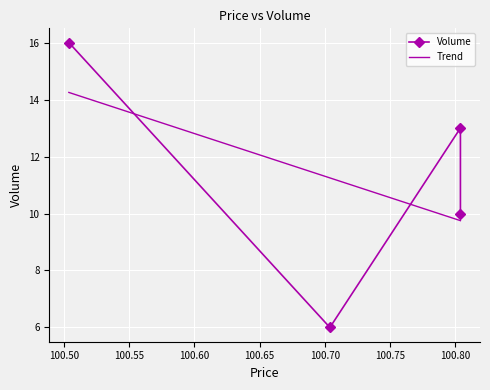

The chart shows a value of 24 at 100.803878. True or false?

False